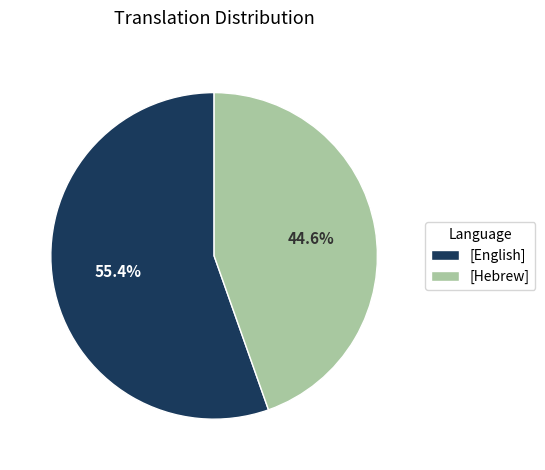

What is the majority slice?

[English]